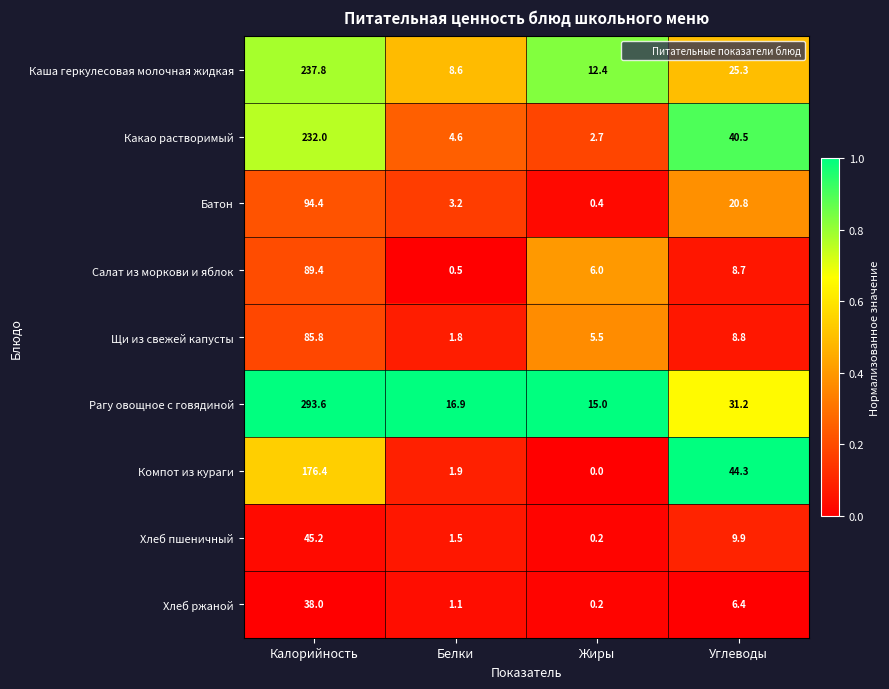

At Углеводы, list the series in order from largest to smallest.

Компот из кураги, Какао растворимый, Рагу овощное с говядиной, Каша геркулесовая молочная жидкая, Батон, Хлеб пшеничный, Щи из свежей капусты, Салат из моркови и яблок, Хлеб ржаной